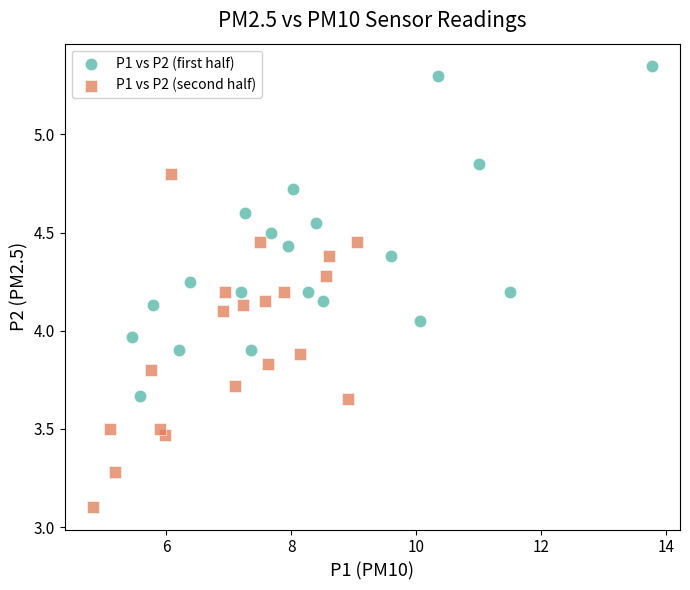

Which series contains the highest Y value?

P1 vs P2 (first half)